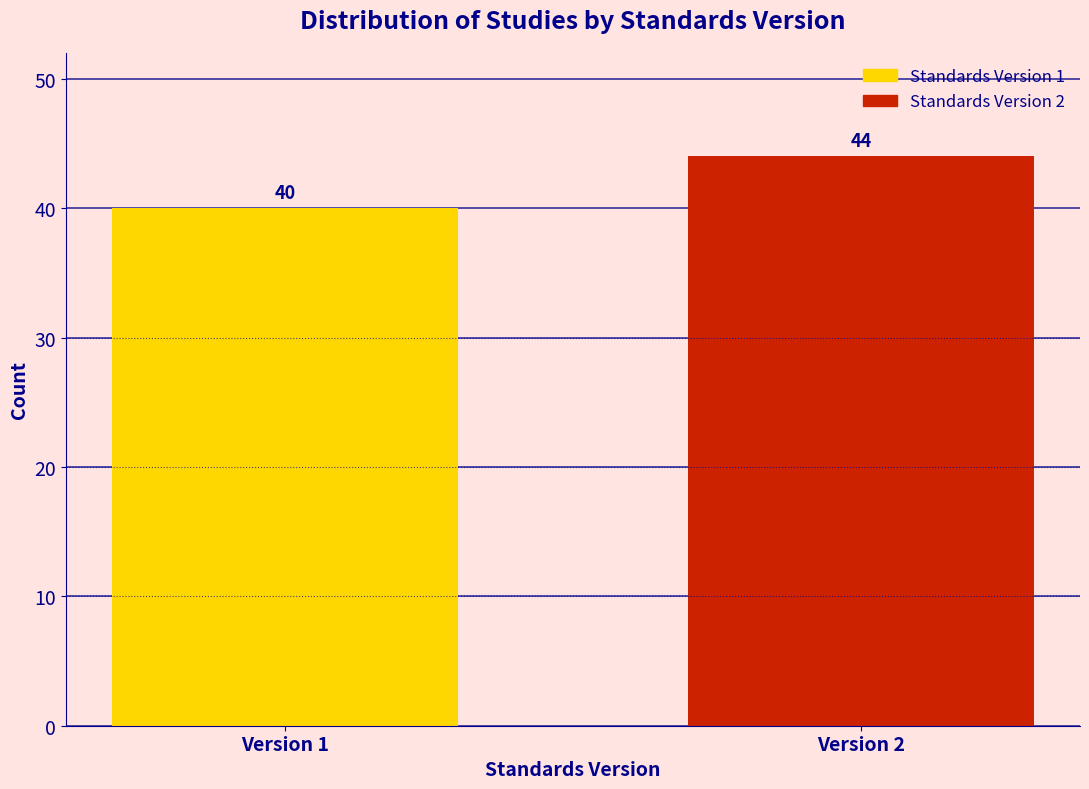

Reading right to left, what are all the values shown in this chart?

44	40